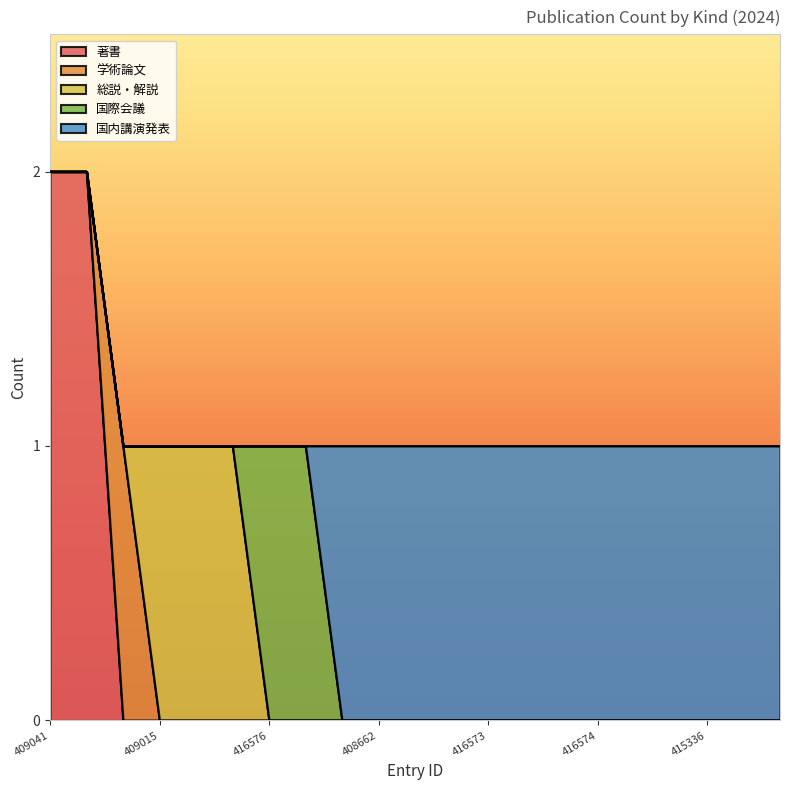

What is the label of the 13th point from the left?

416573